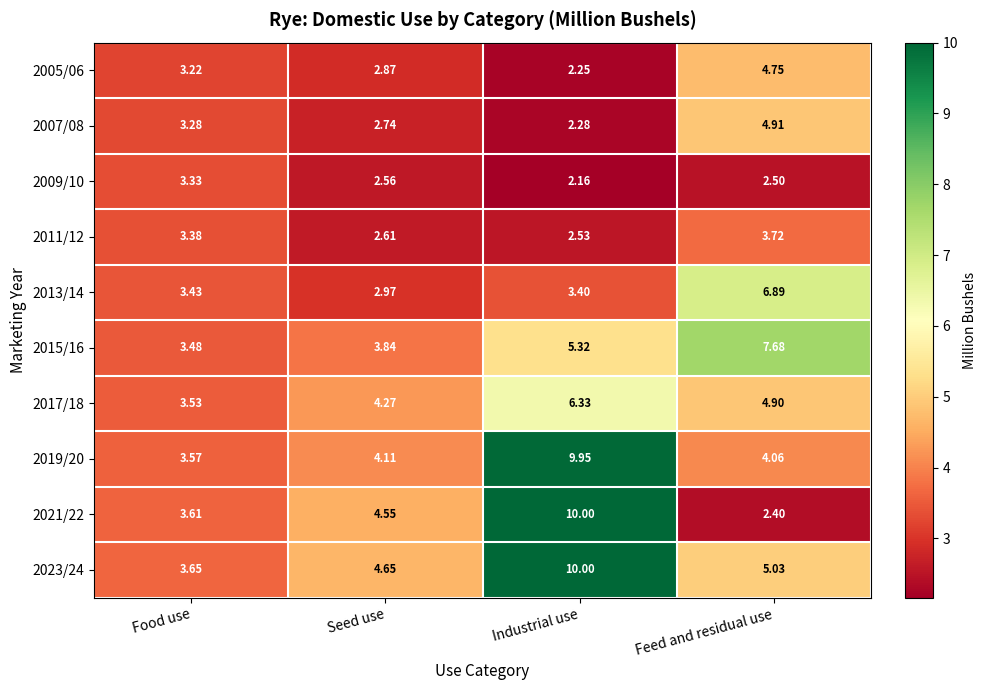

At Food use, list the series in order from smallest to largest.

2005/06, 2007/08, 2009/10, 2011/12, 2013/14, 2015/16, 2017/18, 2019/20, 2021/22, 2023/24